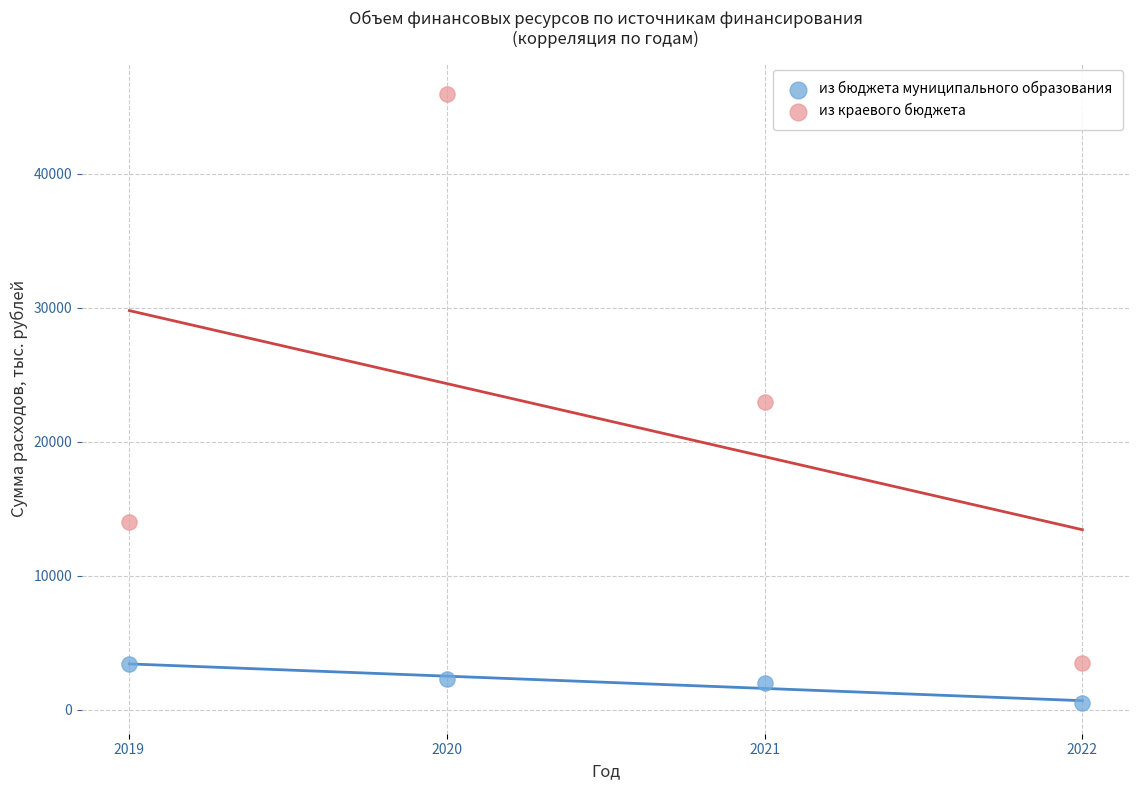

In the из краевого бюджета series, what Y value is closest to 24750?

23000